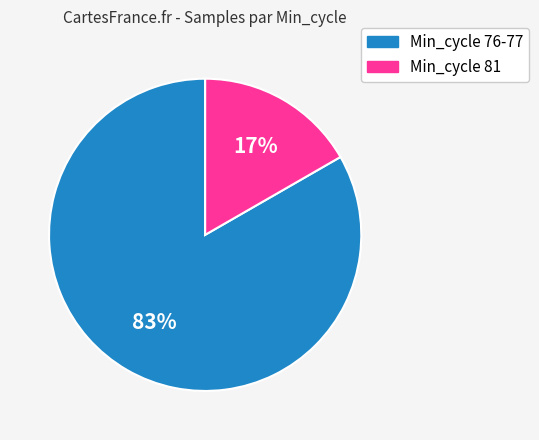

To the nearest percent, what is the average slice percentage?

50%